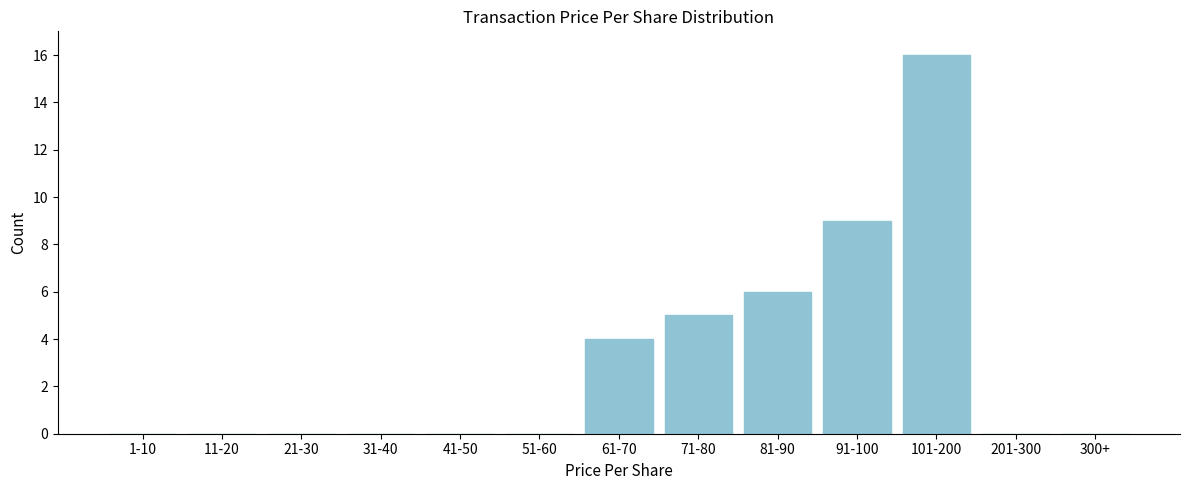

Reading left to right, list all the values displayed in this chart.

1-10=0	11-20=0	21-30=0	31-40=0	41-50=0	51-60=0	61-70=4	71-80=5	81-90=6	91-100=9	101-200=16	201-300=0	300+=0